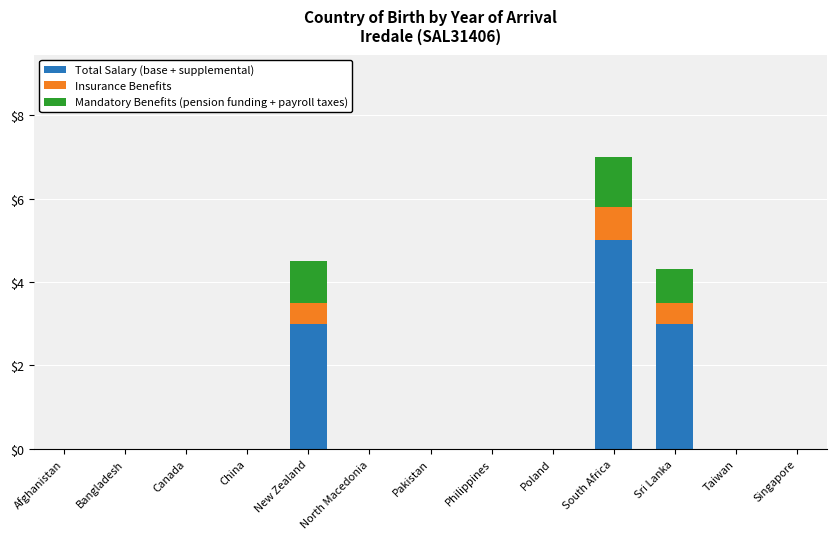

Which category has the highest value in the Total Salary (base + supplemental) series?

South Africa